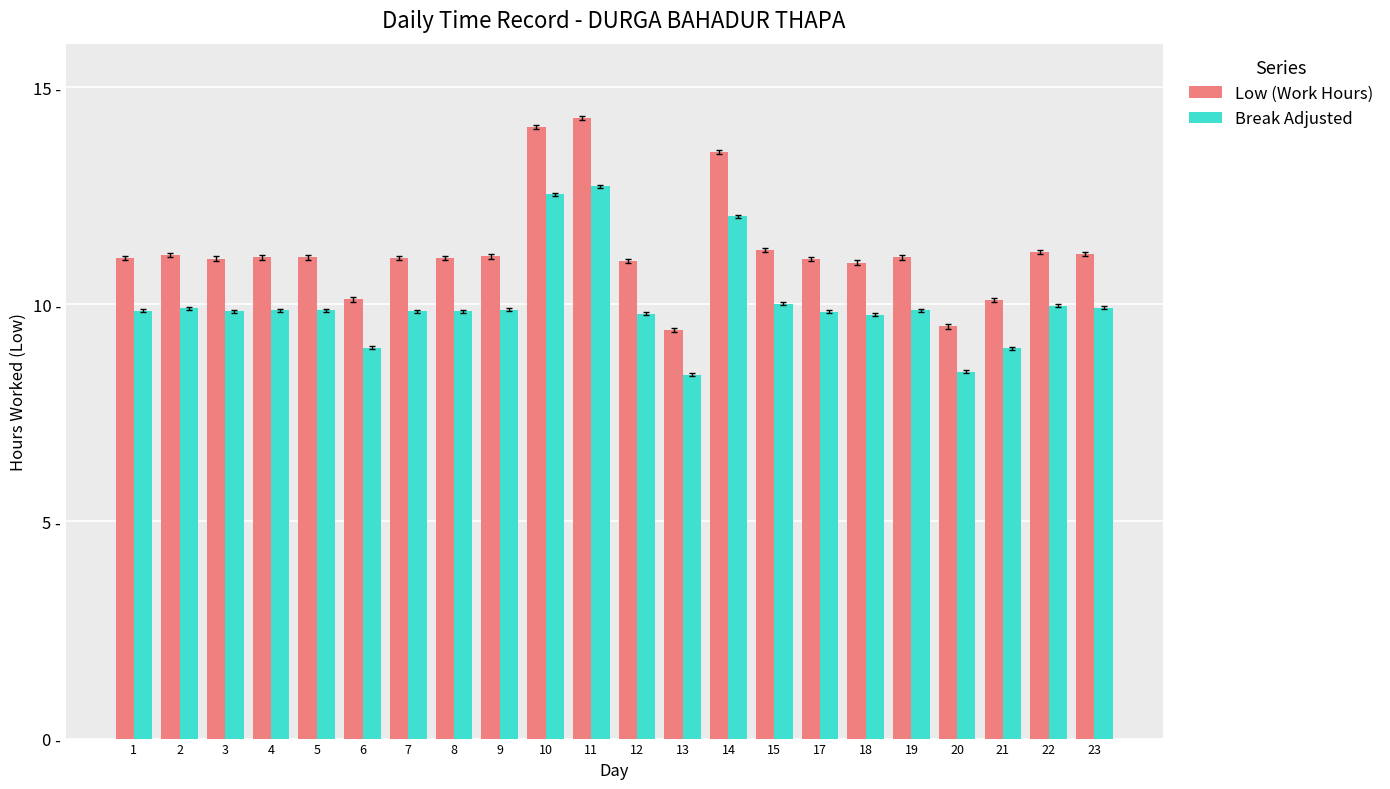

Reading left to right, list all the values displayed in this chart.

Low (Work Hours): 1=11.1	2=11.1	3=11.1	4=11.1	5=11.1	6=10.1	7=11.1	8=11.1	9=11.1	10=14.1	11=14.3	12=11.0	13=9.4	14=13.5	15=11.2	17=11.0	18=11.0	19=11.1	20=9.5	21=10.1	22=11.2	23=11.2
Break Adjusted: 1=9.9	2=9.9	3=9.8	4=9.9	5=9.9	6=9.0	7=9.8	8=9.8	9=9.9	10=12.5	11=12.7	12=9.8	13=8.4	14=12.0	15=10.0	17=9.8	18=9.8	19=9.9	20=8.4	21=9.0	22=10.0	23=9.9